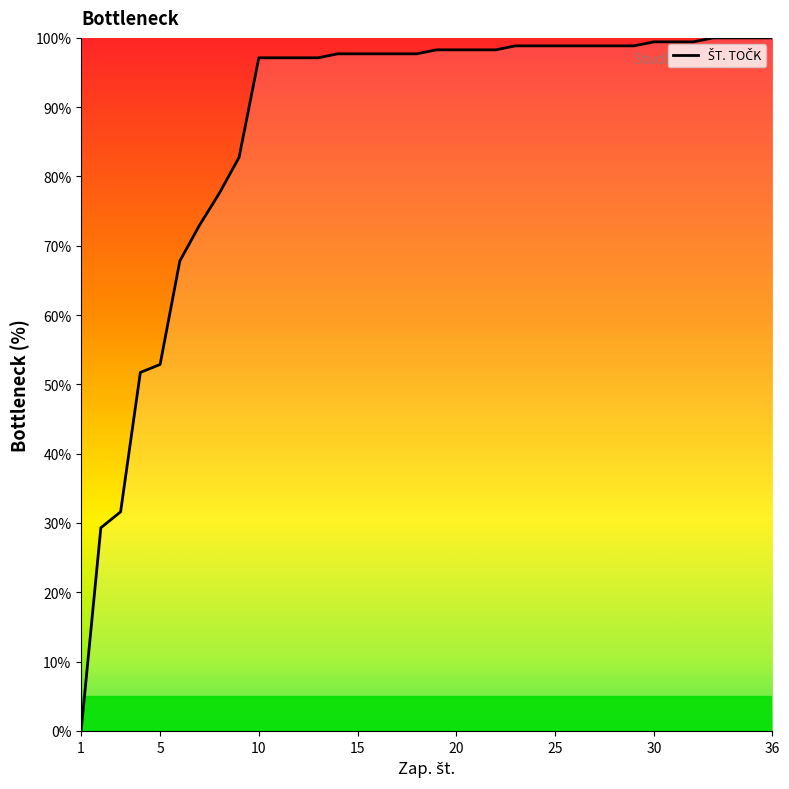

What is the maximum value shown in the chart?

100.0